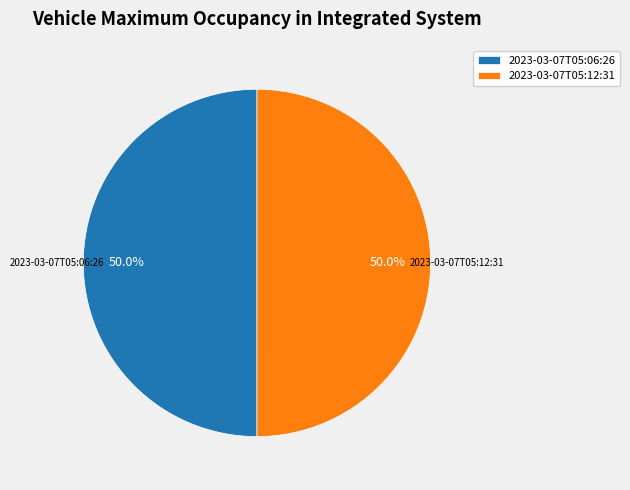

How many slices are in this pie chart?

2